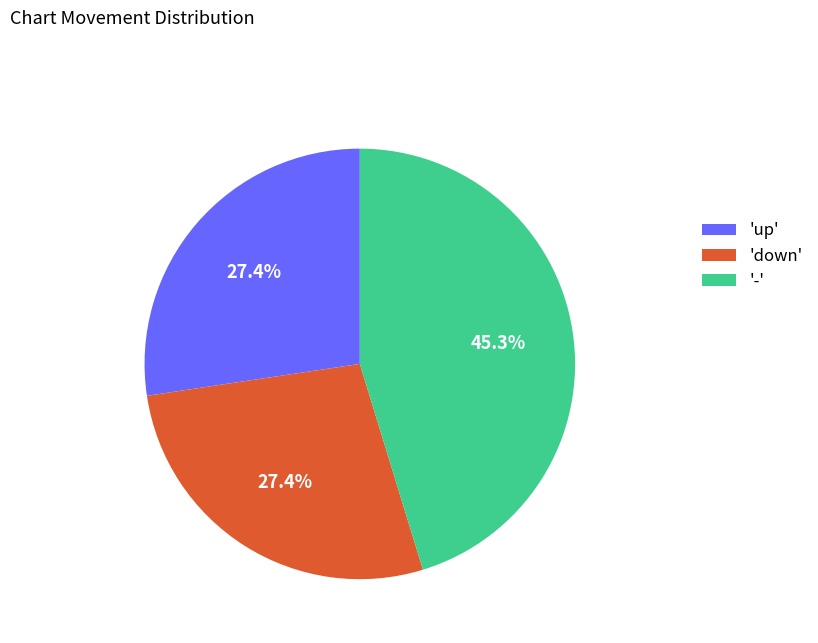

Which category has the biggest portion of the pie?

-